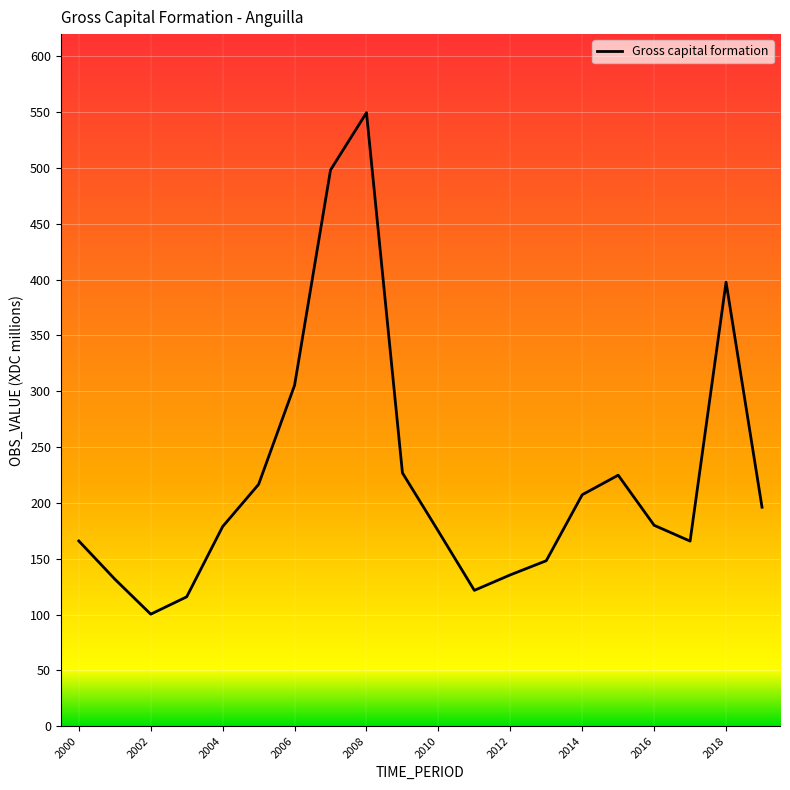

True or false: there are more than 2 points higher than both neighbors.

True